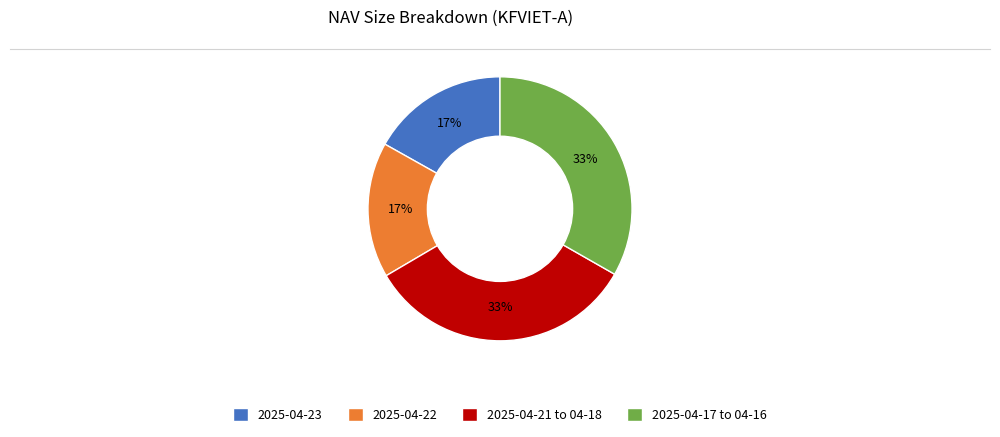

Is there any slice that represents more than half of the pie?

No